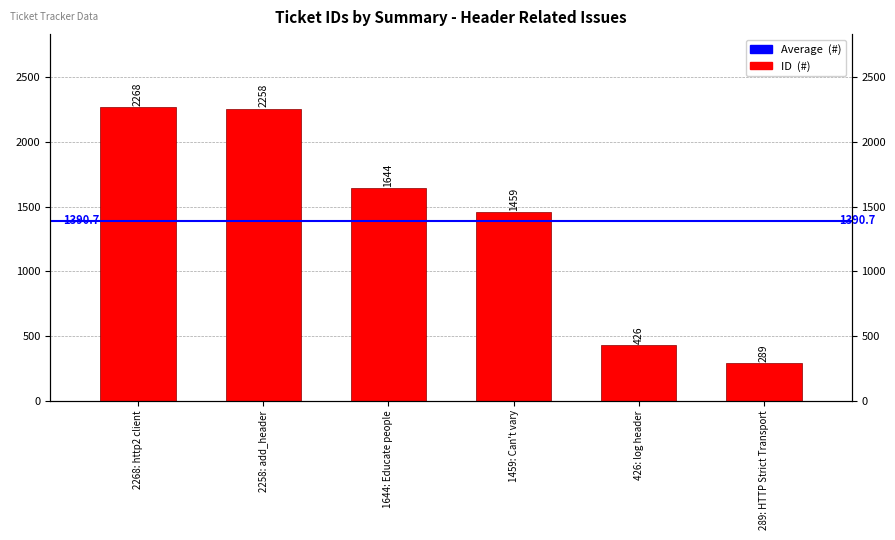

What is the ratio of the value at 1644: Educate people to the value at 289: HTTP Strict Transport?

5.7